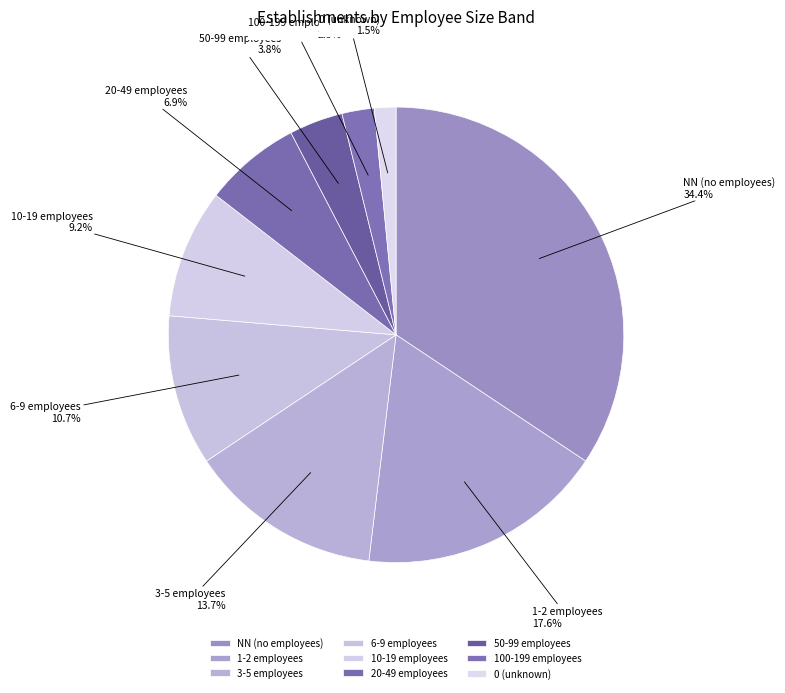

To the nearest percent, what is the average slice percentage?

11%